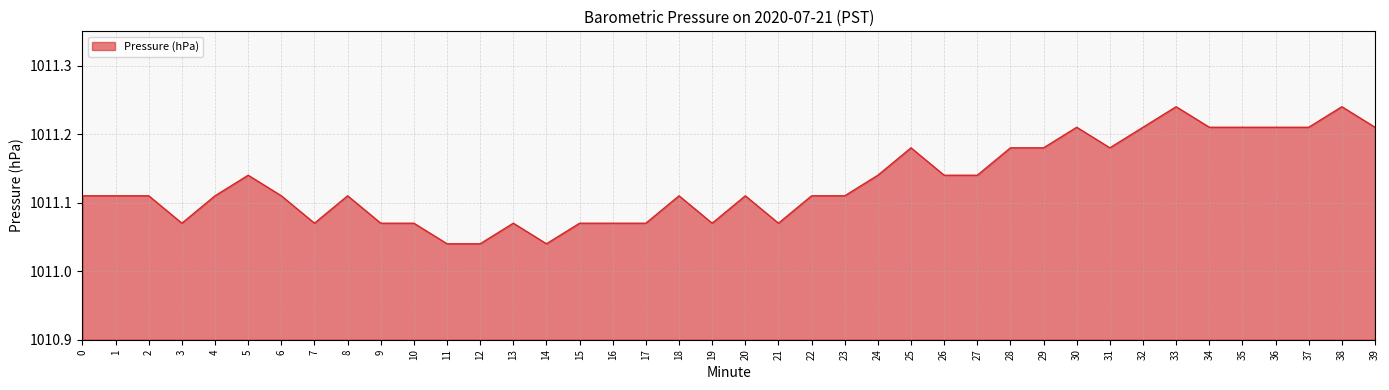

Between 9 and 37, which is larger?

37